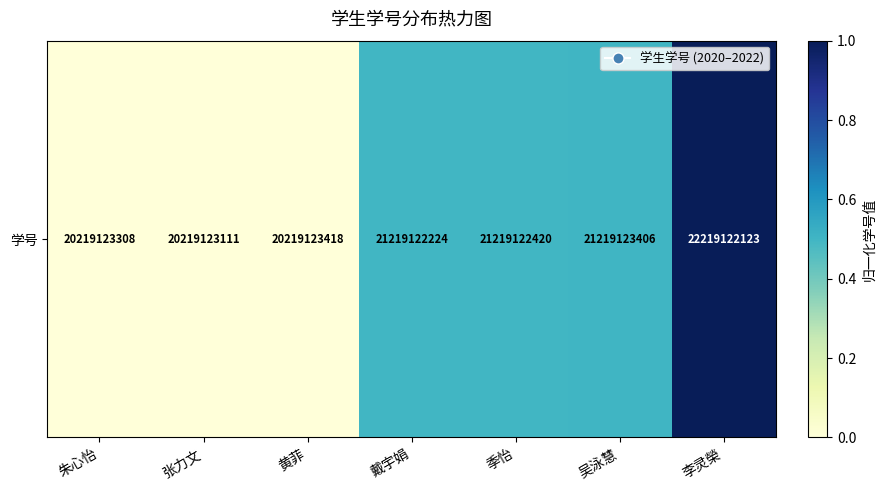

True or false: the data shows 1.0 at 李灵榮.

True